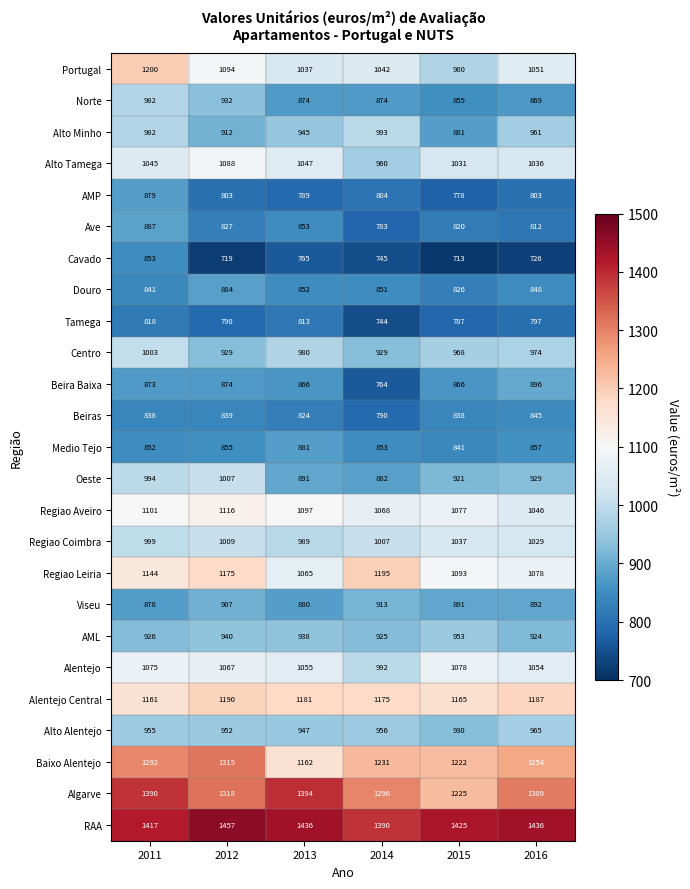

Which series has the largest total across all categories?

RAA